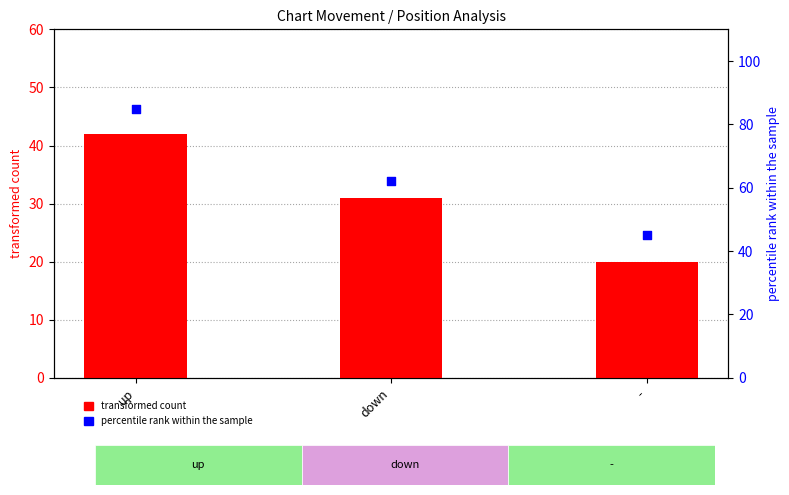

At which category is the sum across all series the highest?

up